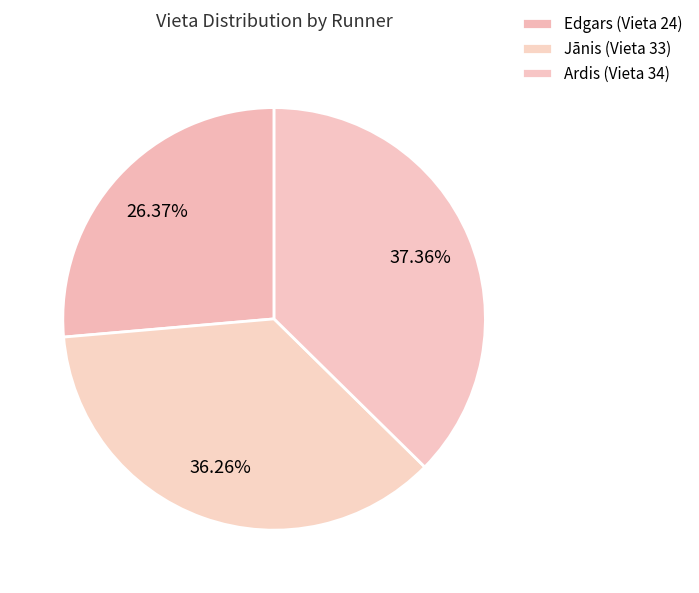

To the nearest percent, what percentage of the pie is Edgars?

26%